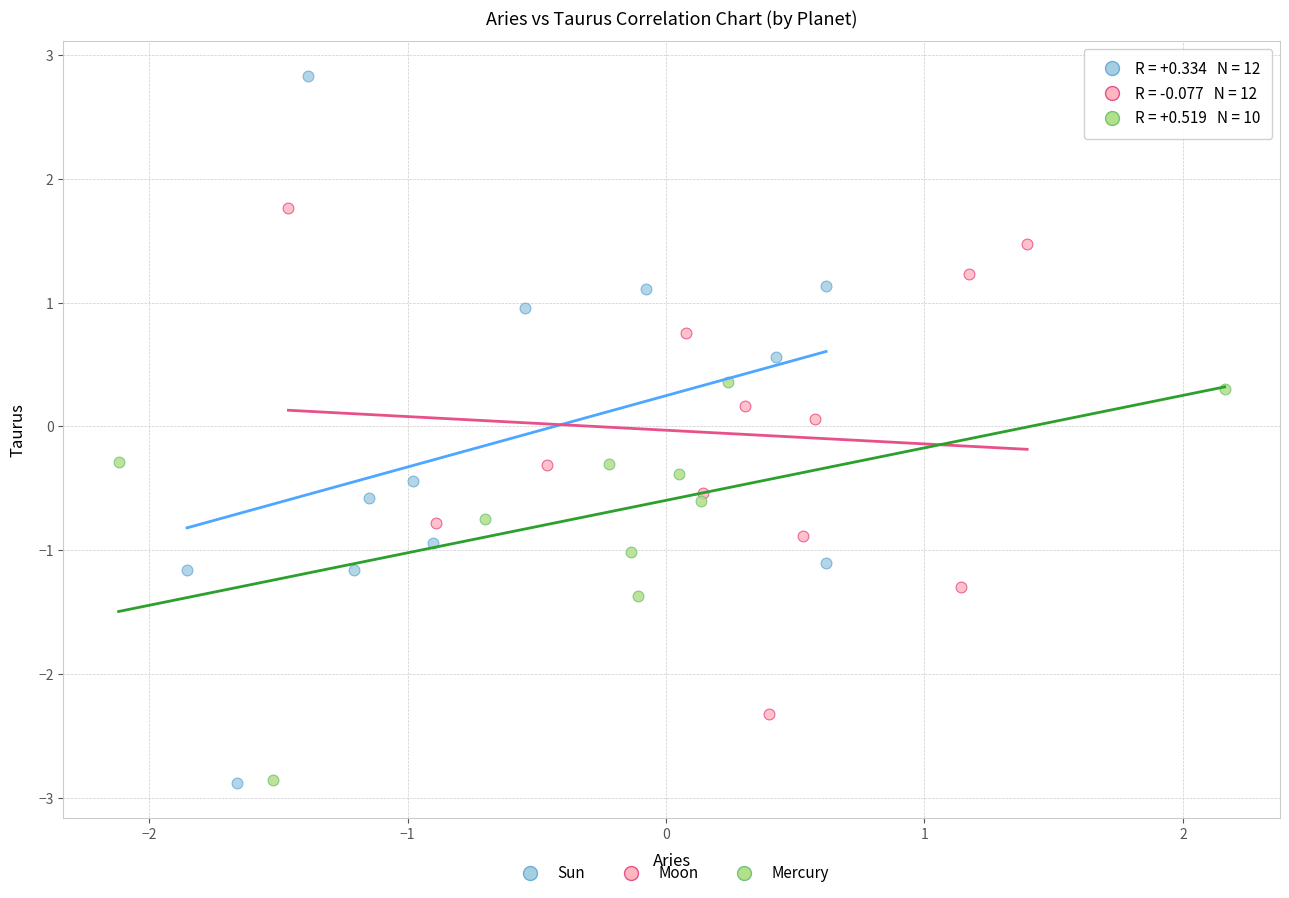

Which series has the largest Y range (max minus min)?

Sun